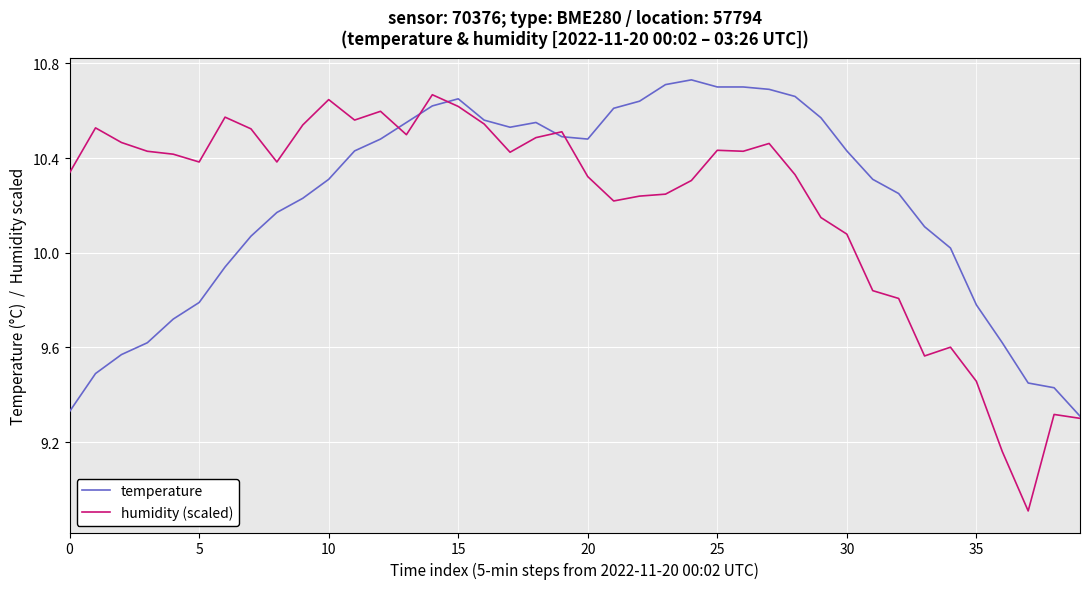

What is the minimum value shown in the chart?

8.9